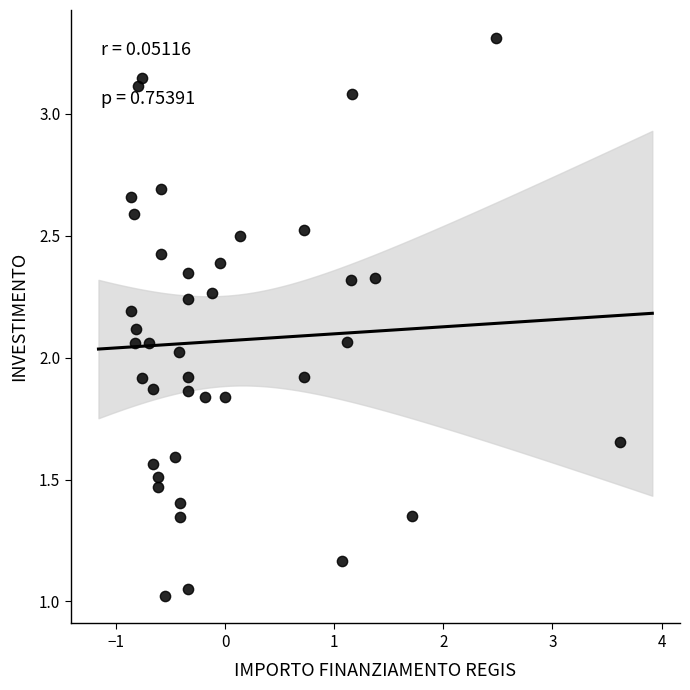

What is the range of X values (max minus min)?

4.5